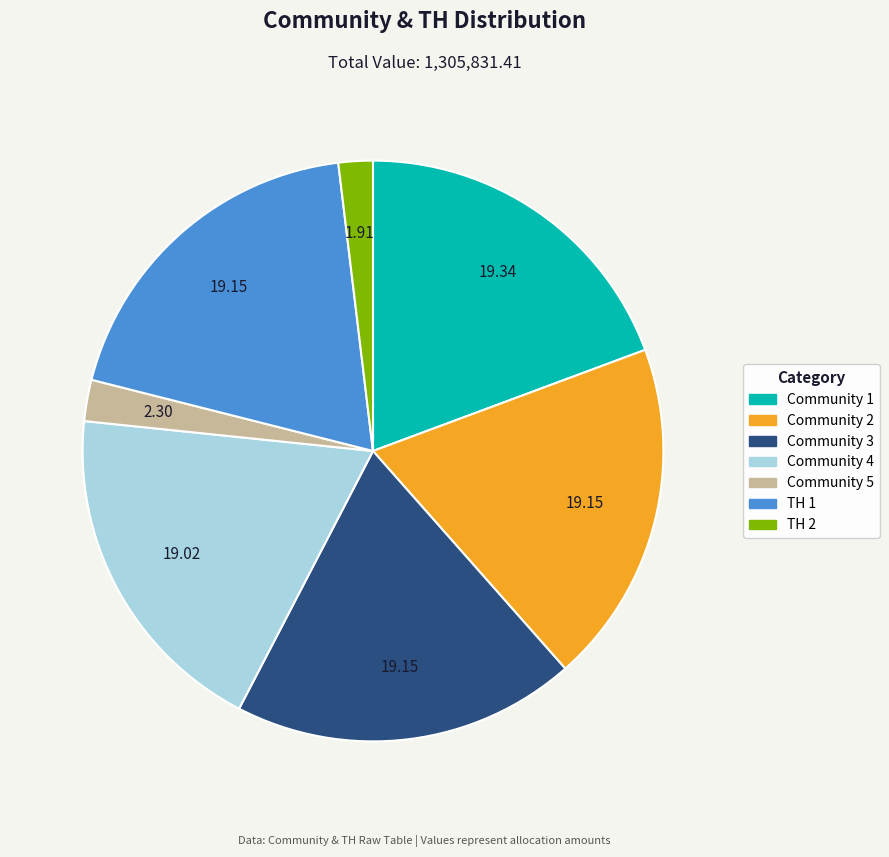

True or false: Community 3 accounts for 24% of the total.

False